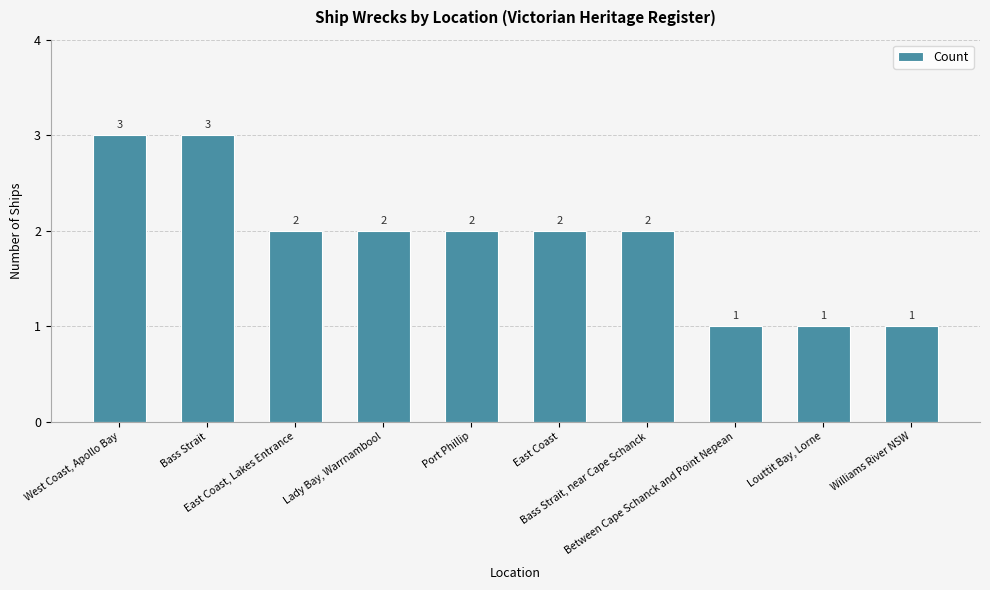

Count the number of data series in this chart.

1